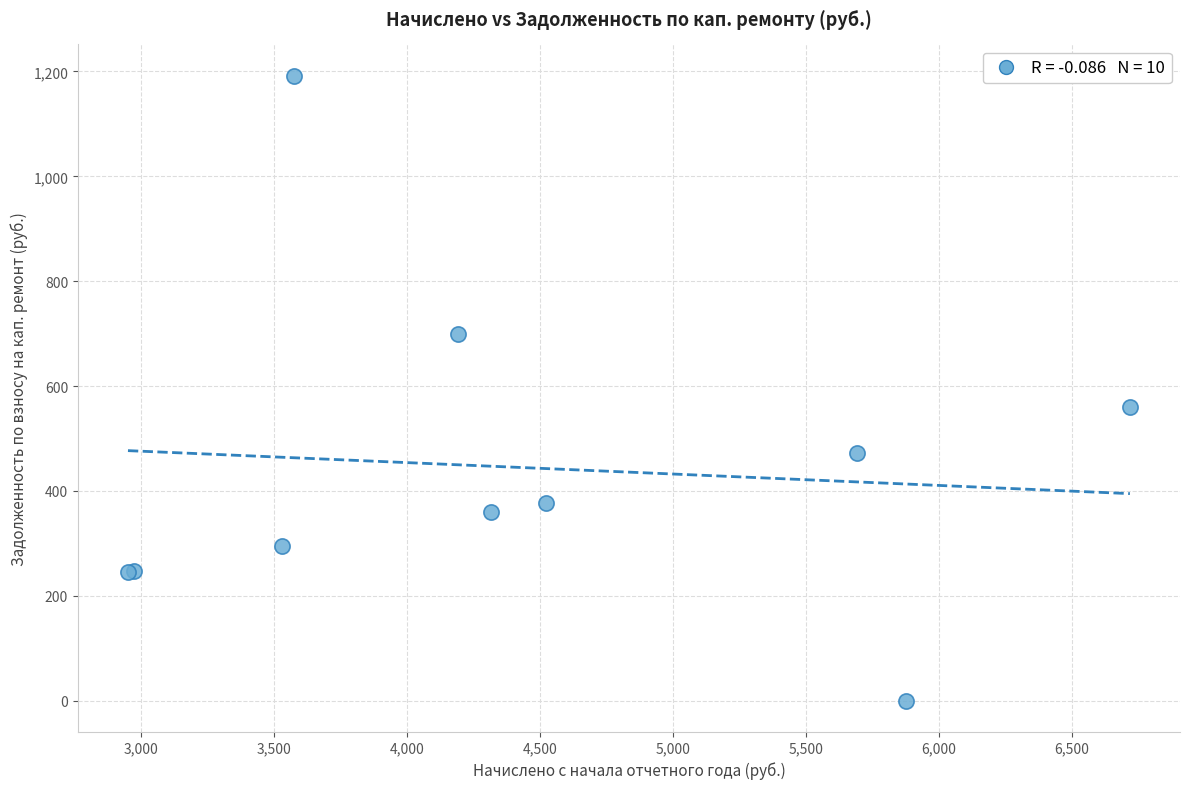

What Y value in the scatter plot is closest to 595?

559.9